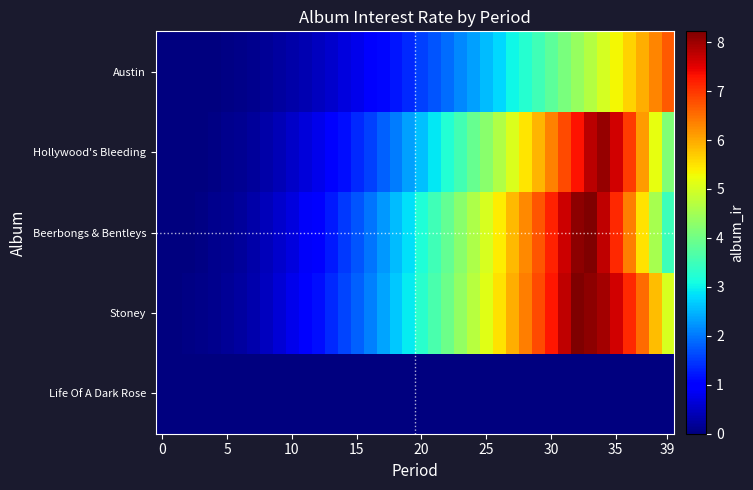

At how many categories does at least one series exceed 7?

7